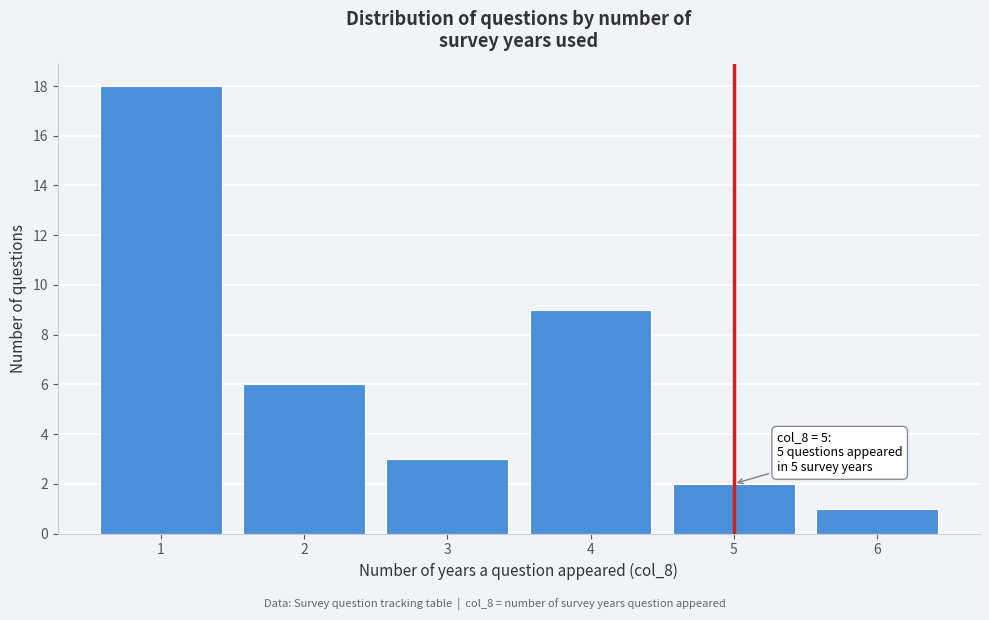

Which range on the x-axis has the tallest bar?

0.5 to 1.5